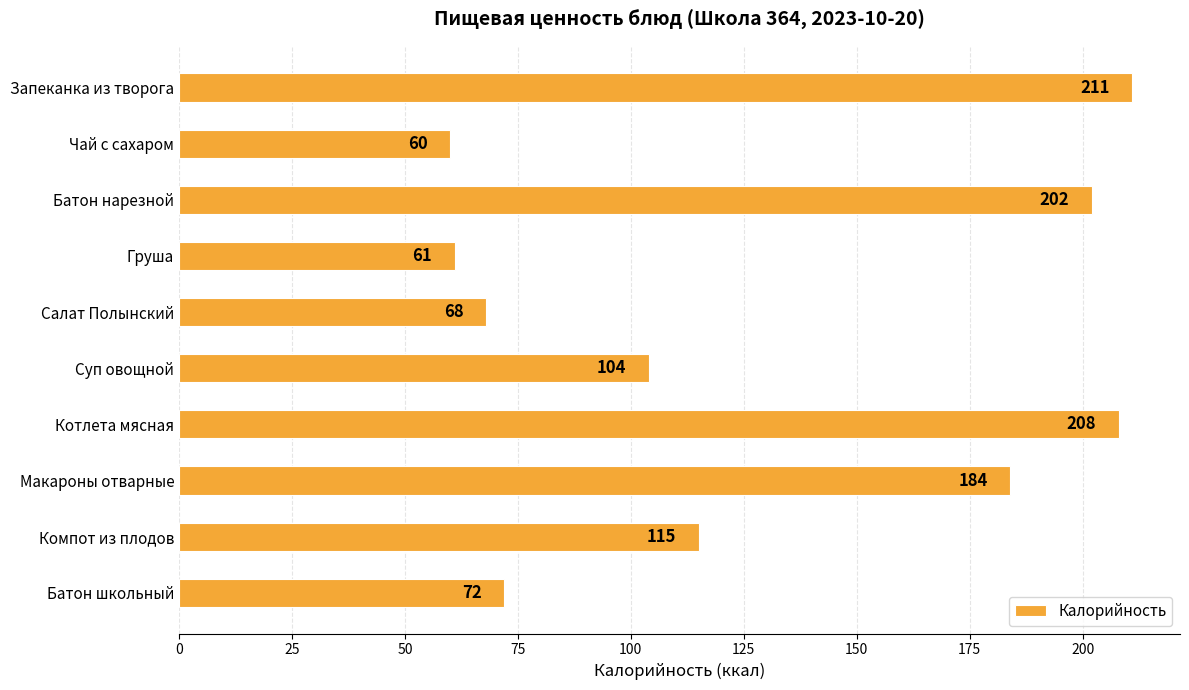

How many categories are shown in the chart?

10